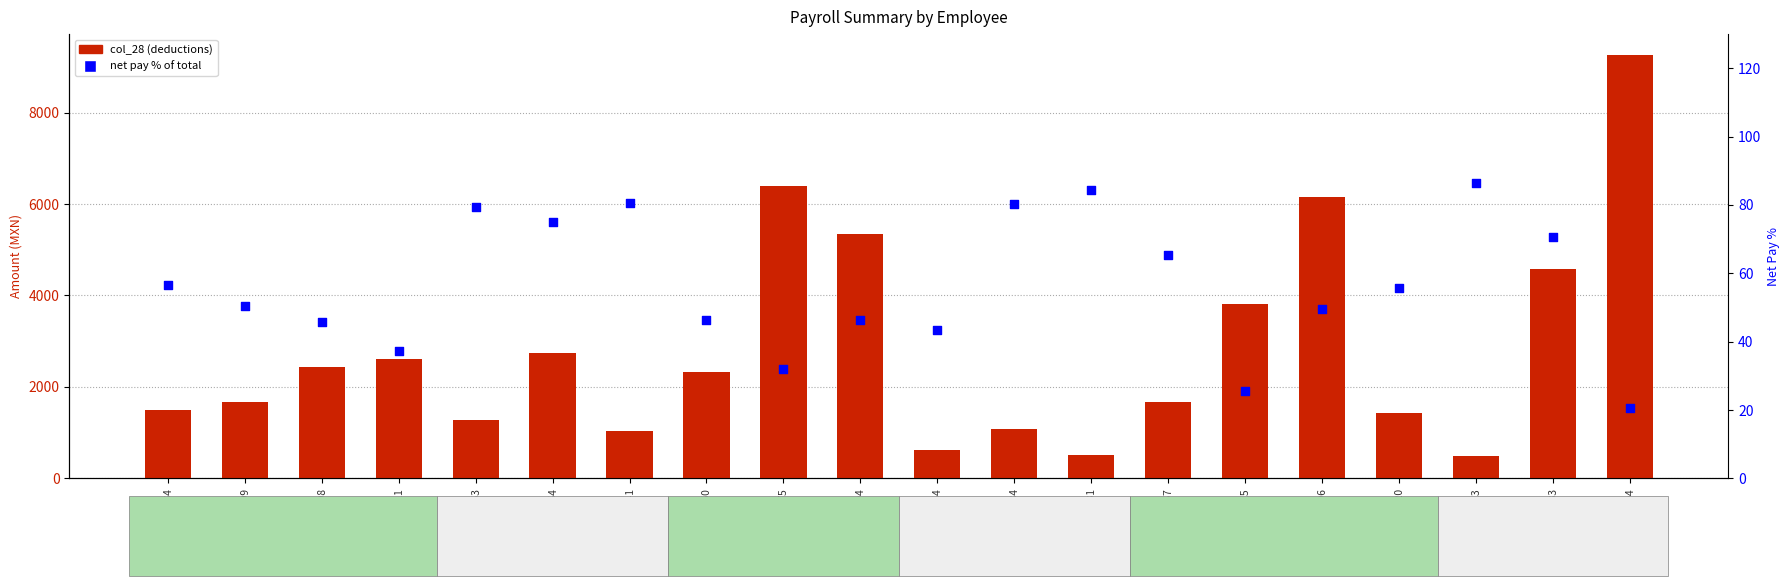

Which series has the largest Y range (max minus min)?

col_28 (deductions)